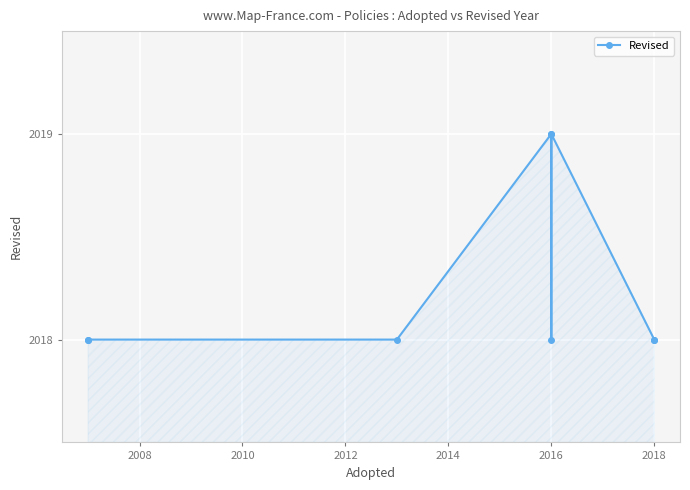

Which has a higher value, 2010 or 2016?

2016